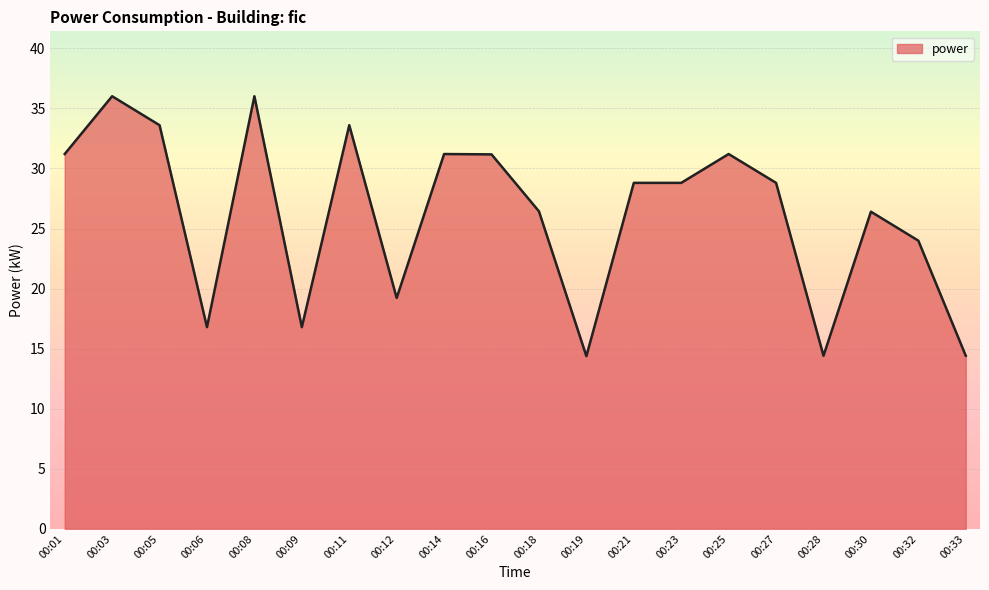

Where is the first local minimum?

00:06